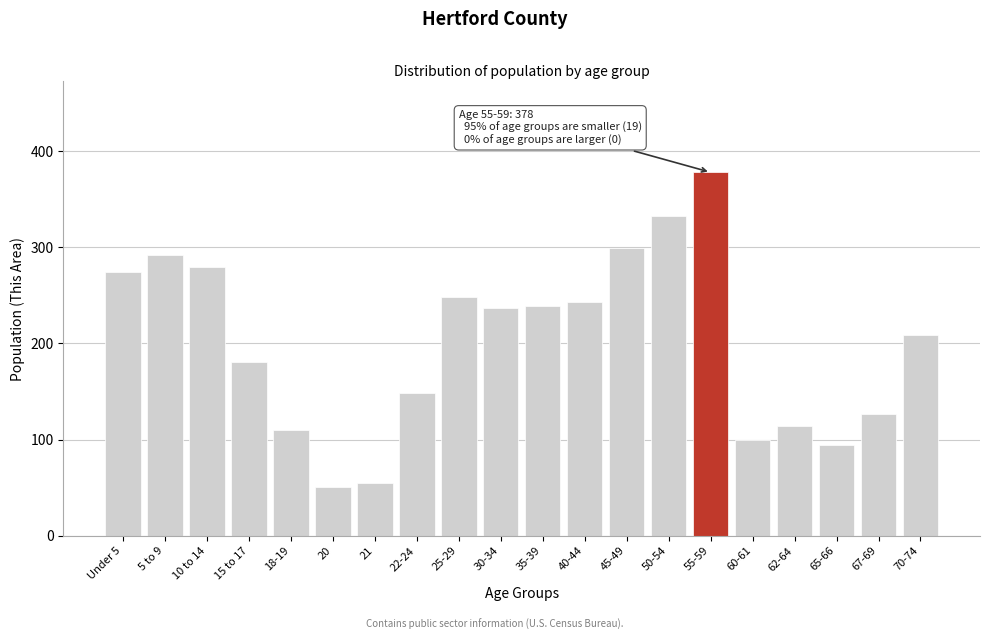

Reading left to right, transcribe all the data shown in this chart.

274	292	279	181	110	51	55	148	248	237	239	243	299	333	378	100	114	94	127	209